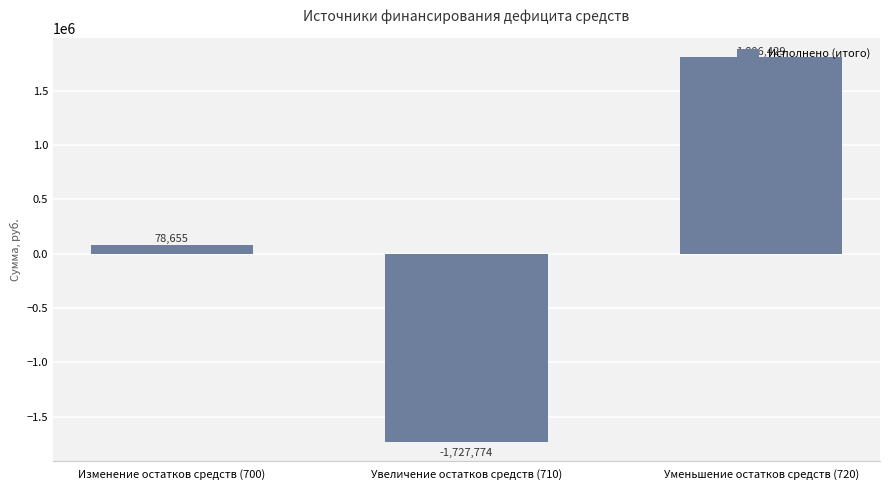

What position from the right is Увеличение остатков средств (710)?

2